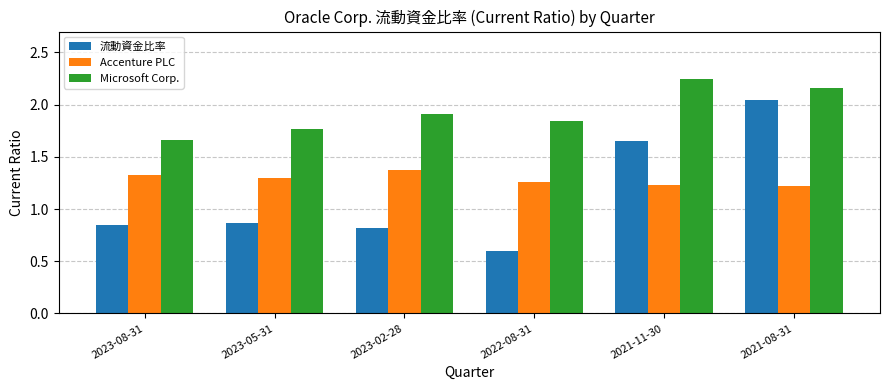

At how many categories does at least one series exceed 1?

6